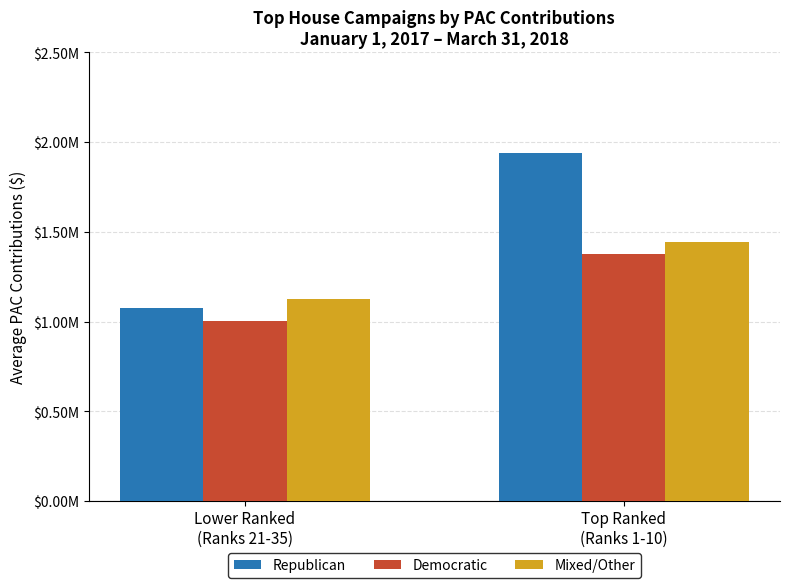

At how many categories does at least one series exceed 1343321?

1